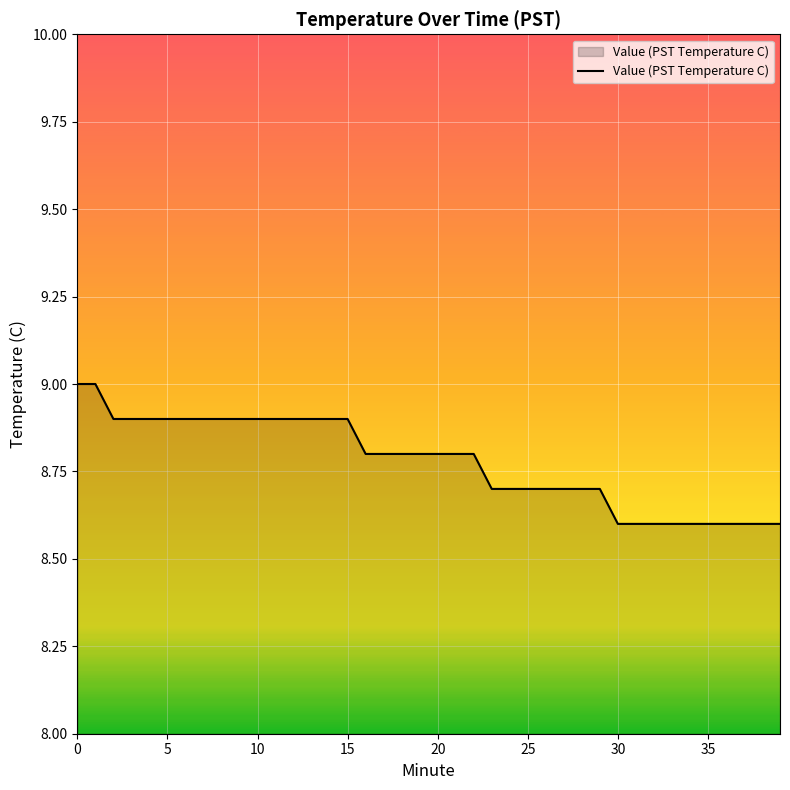

What is the difference between the maximum and minimum values?

0.4